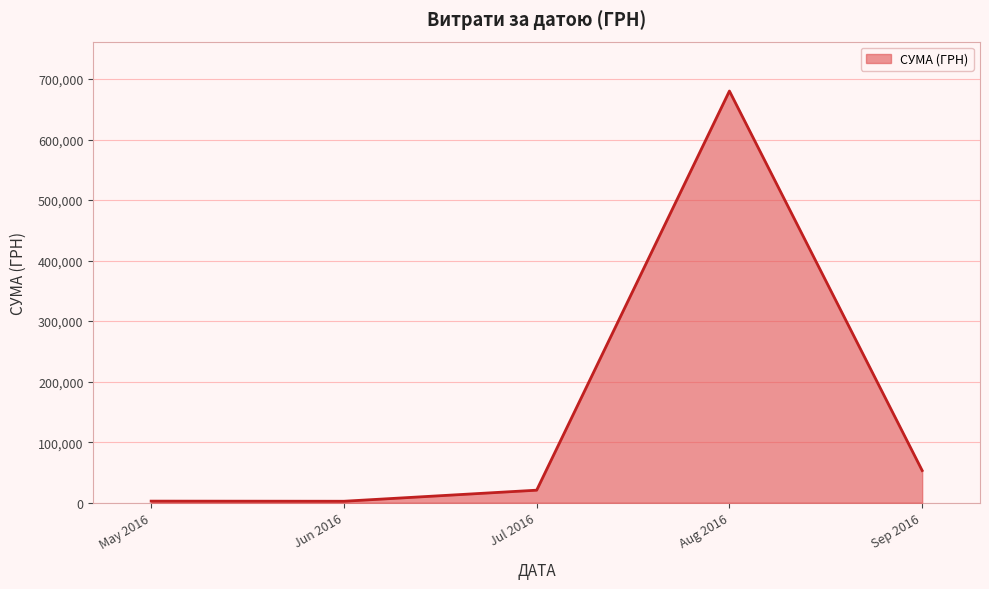

What is the average value?

151817.2